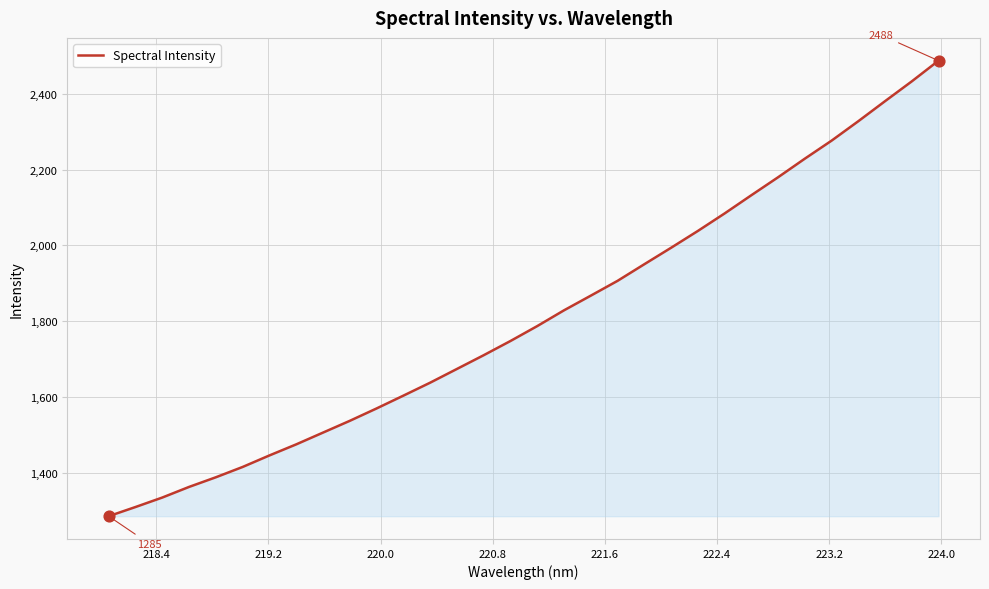

What is the minimum value shown in the chart?

1285.4